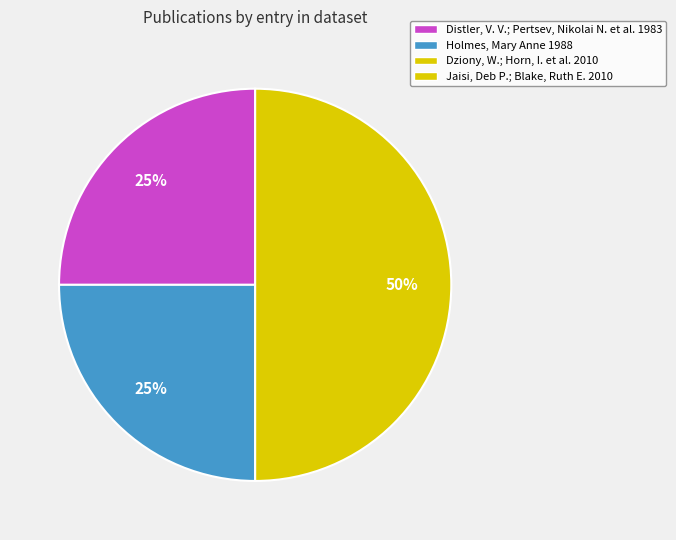

To the nearest percent, what is the difference between the largest and smallest slice percentages?

25%